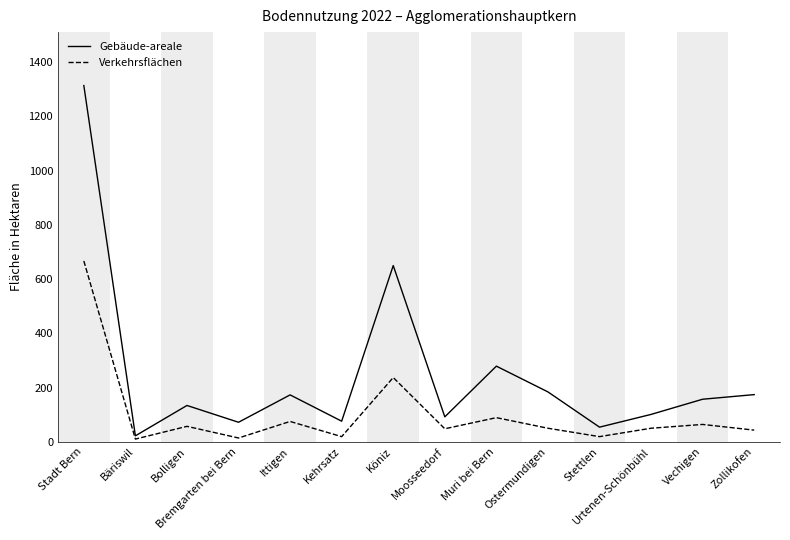

List the series in order of their peak value, highest first.

Gebäude-areale, Verkehrsflächen